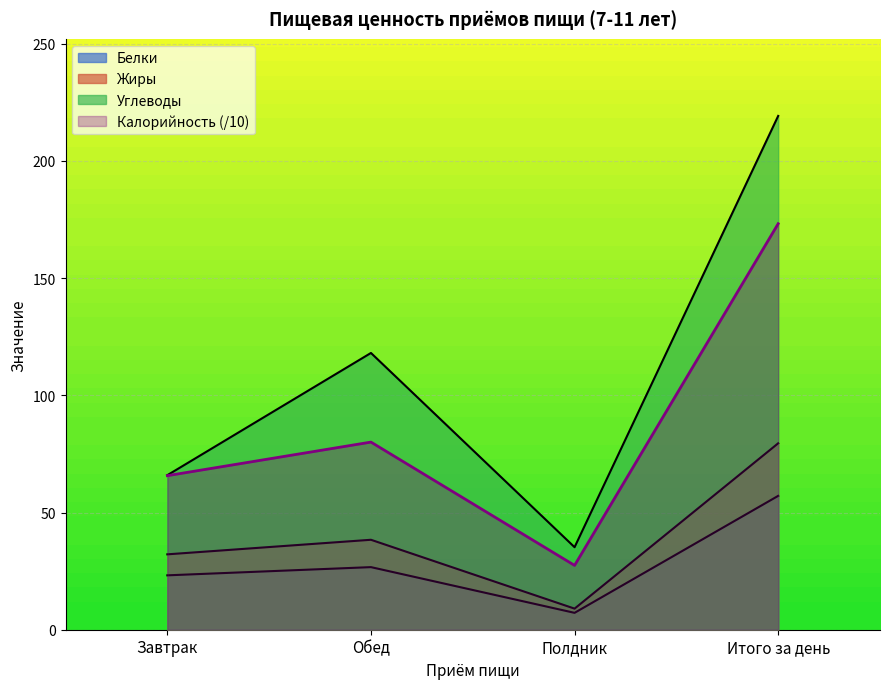

What is the total value across all series at Завтрак?

187.0